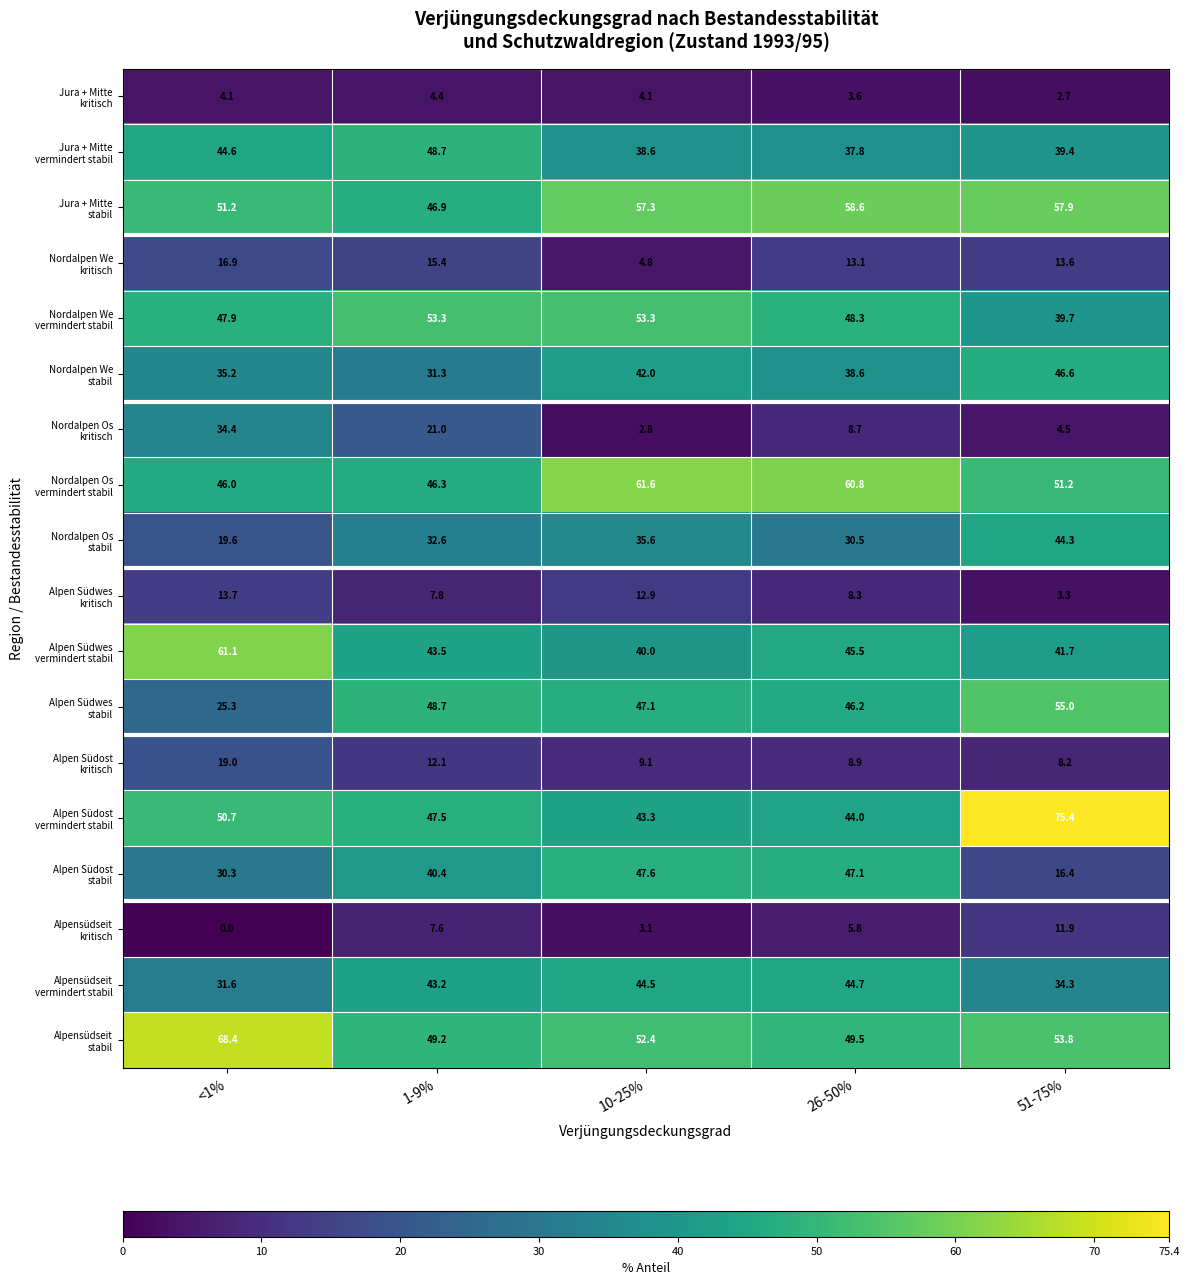

What is the difference between the highest and lowest values at 51-75%?

72.7